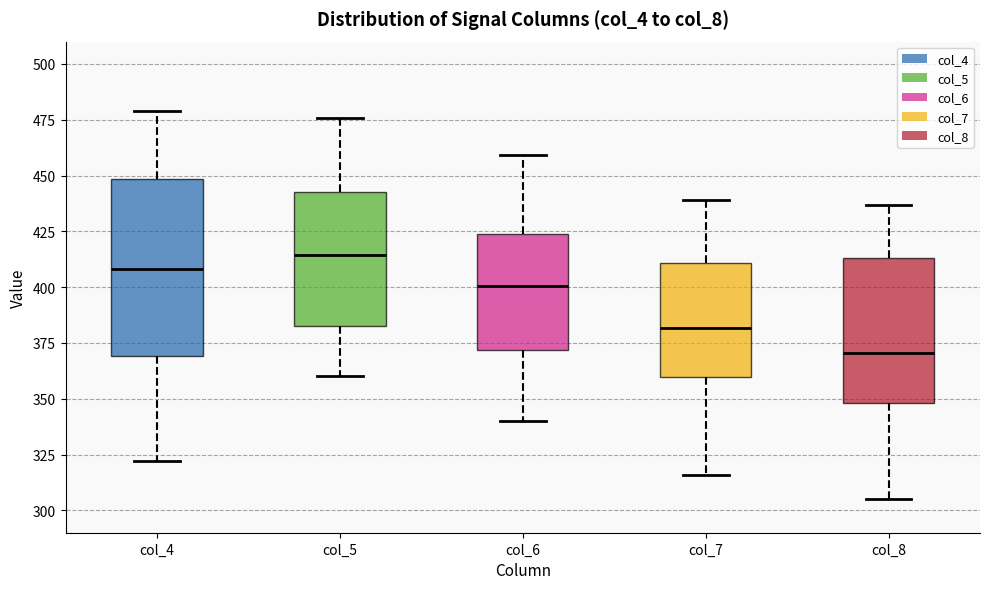

Which box is the tallest, from its lower edge to its upper edge?

col_4